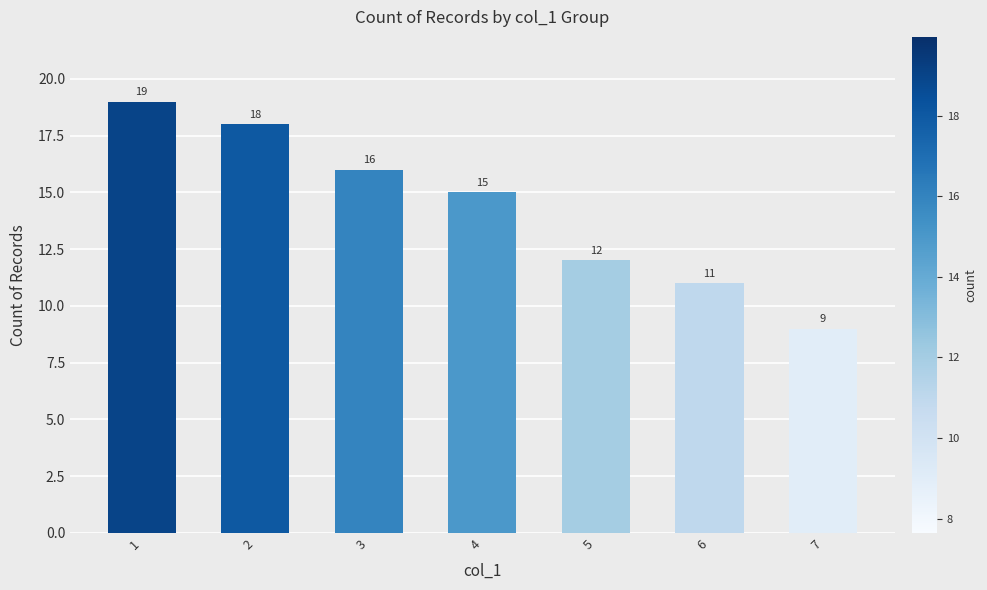

List the labels in order of value, largest first.

1, 2, 3, 4, 5, 6, 7